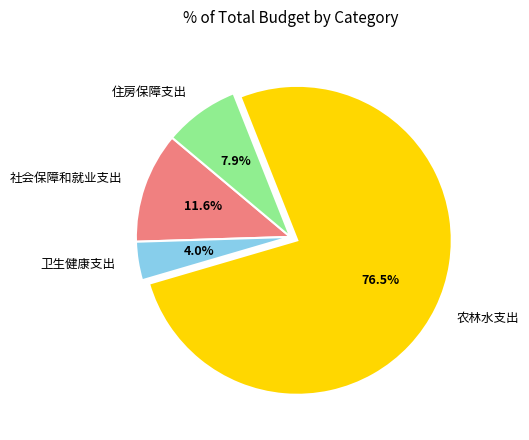

What is the largest slice in the pie chart?

农林水支出